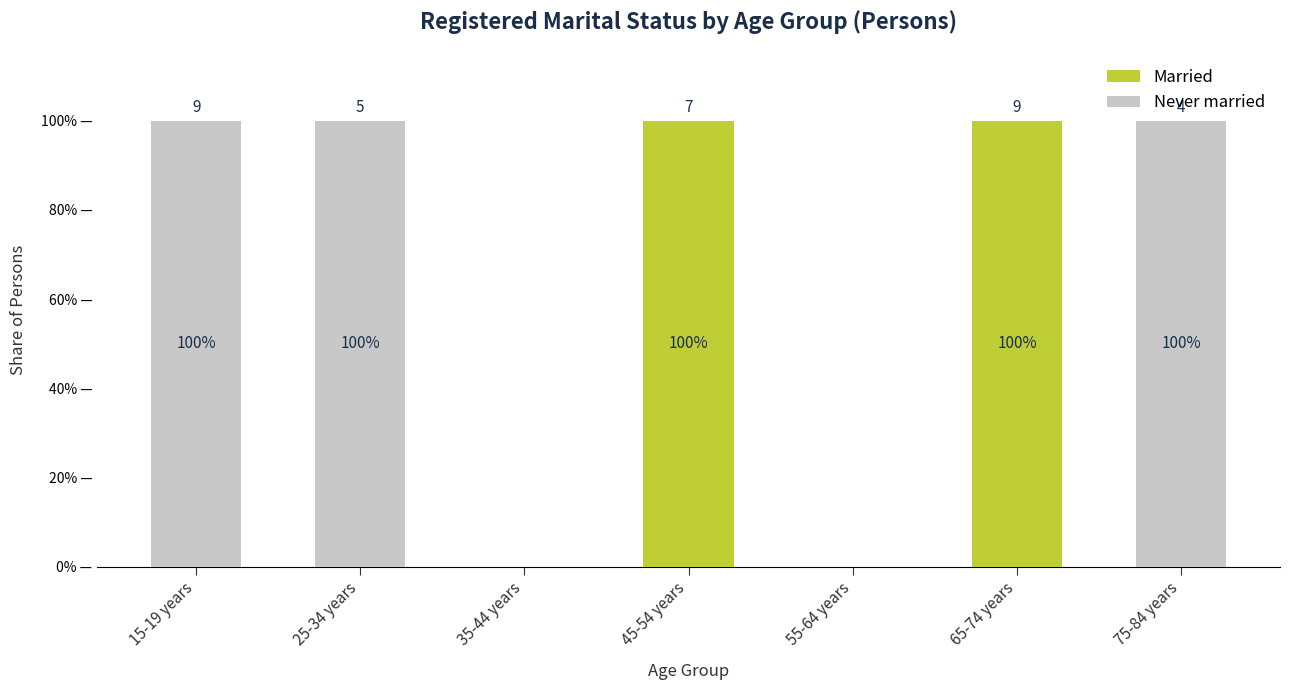

What is the label of the 5th bar from the left?

55-64 years